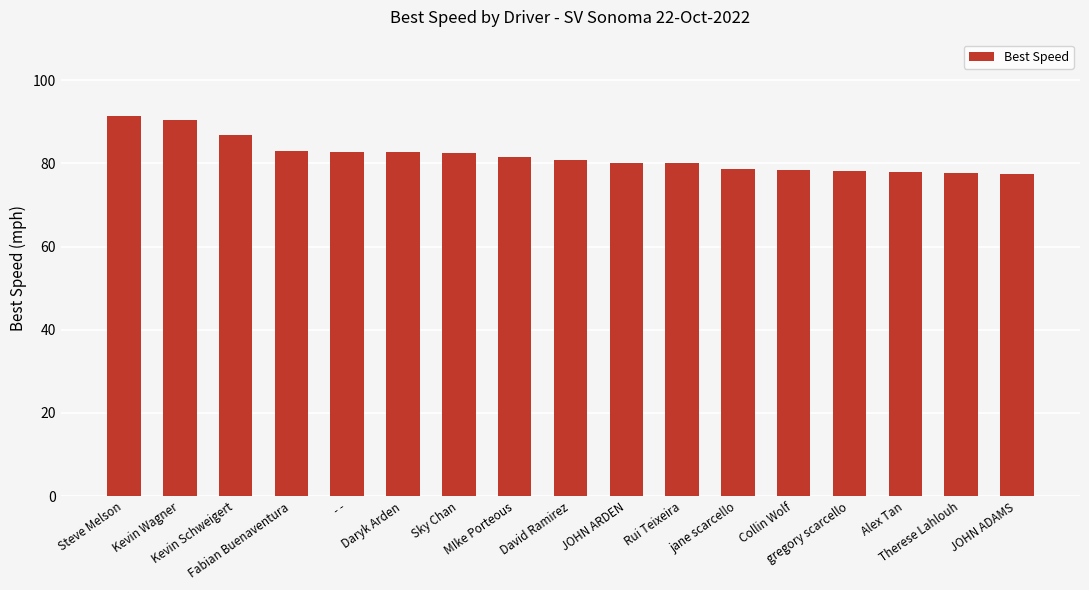

What is the ratio of the value at David Ramirez to the value at gregory scarcello?

1.0